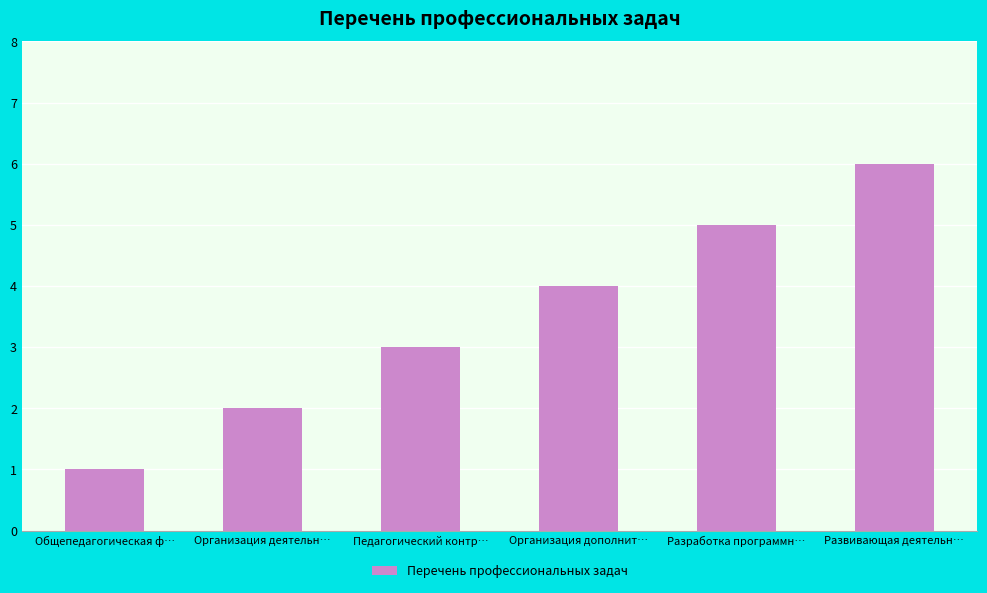

Reading left to right, transcribe all the data shown in this chart.

Общепедагогическая ф…=1	Организация деятельн…=2	Педагогический контр…=3	Организация дополнит…=4	Разработка программн…=5	Развивающая деятельн…=6